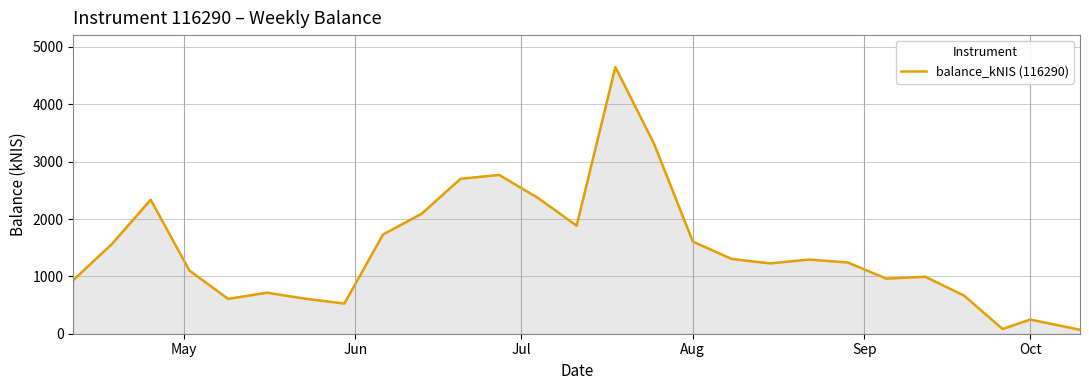

What is the difference between the maximum and minimum values?

4579.8